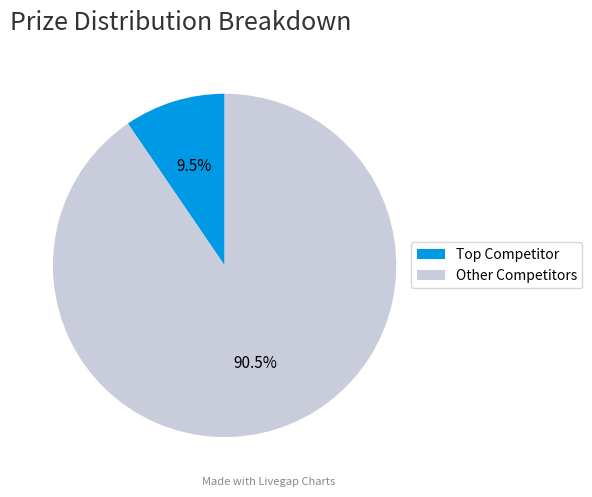

What is the largest slice in the pie chart?

Other Competitors